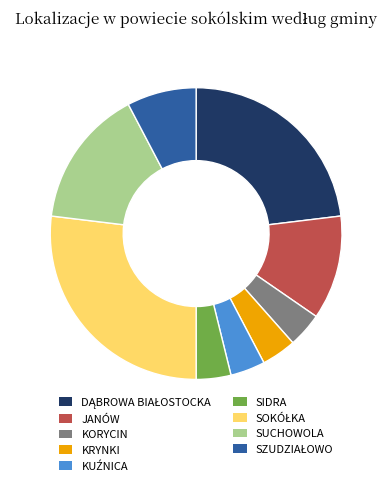

Is there any slice that represents more than half of the pie?

No